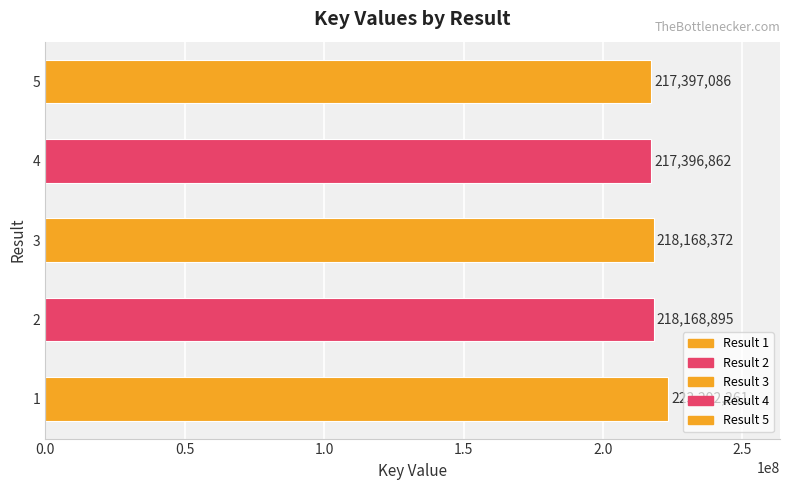

Which category has the highest value across all series?

1